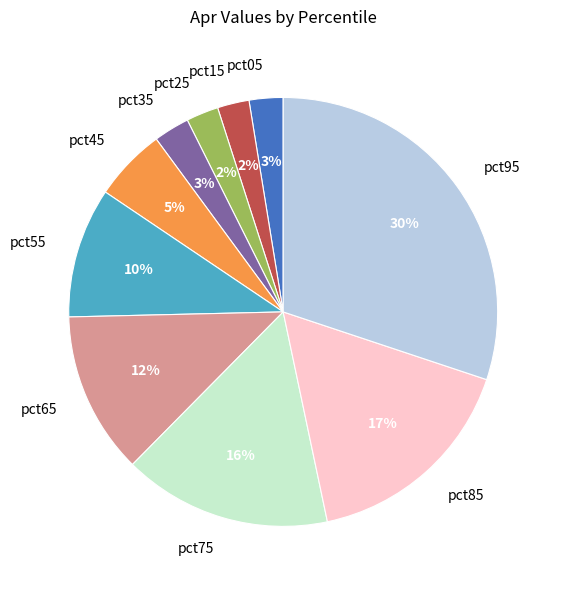

Does any single category account for the majority?

No